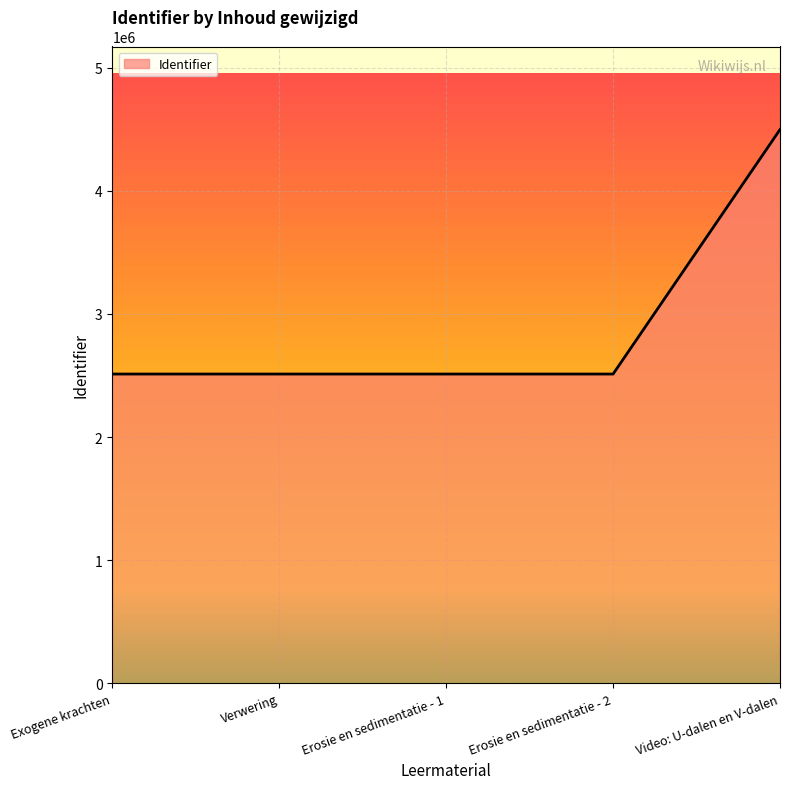

Approximately how many times larger is the value at Erosie en sedimentatie - 1 compared to Exogene krachten?

1.0